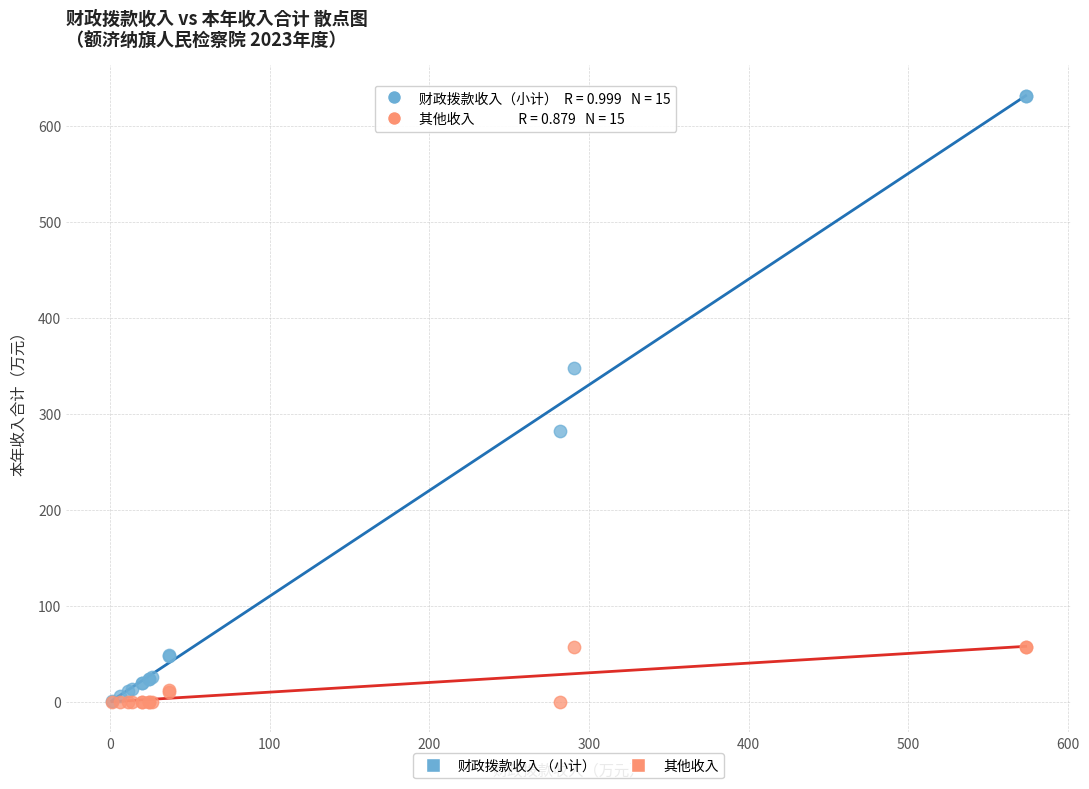

Which series contains the highest Y value?

财政拨款收入（小计）